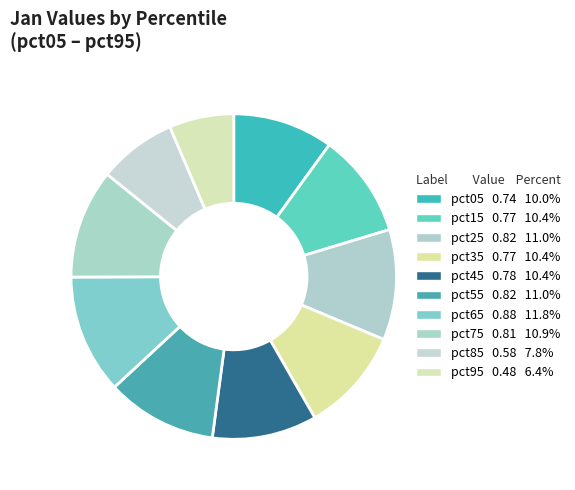

To the nearest percent, what is the combined percentage of pct35 and pct05?

20%